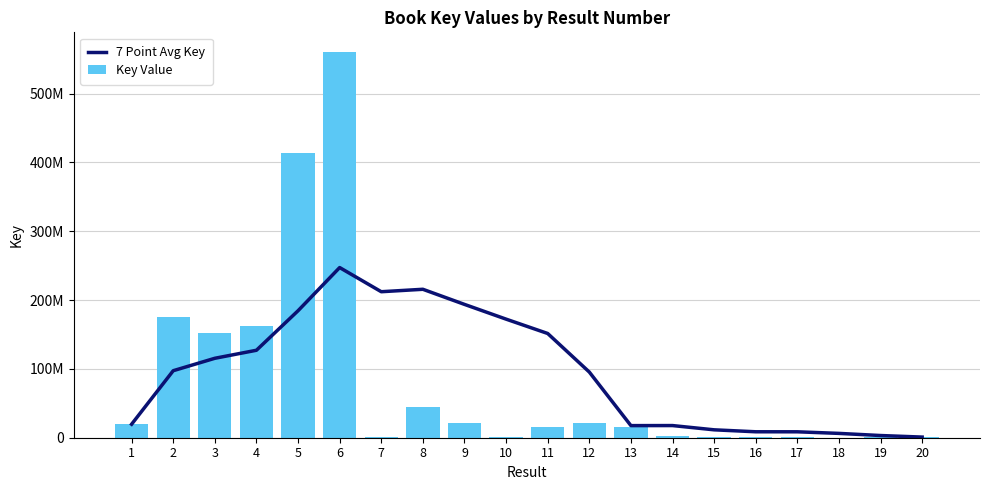

Is it true that 7 Point Avg Key equals 7500374.9 at 15?

False